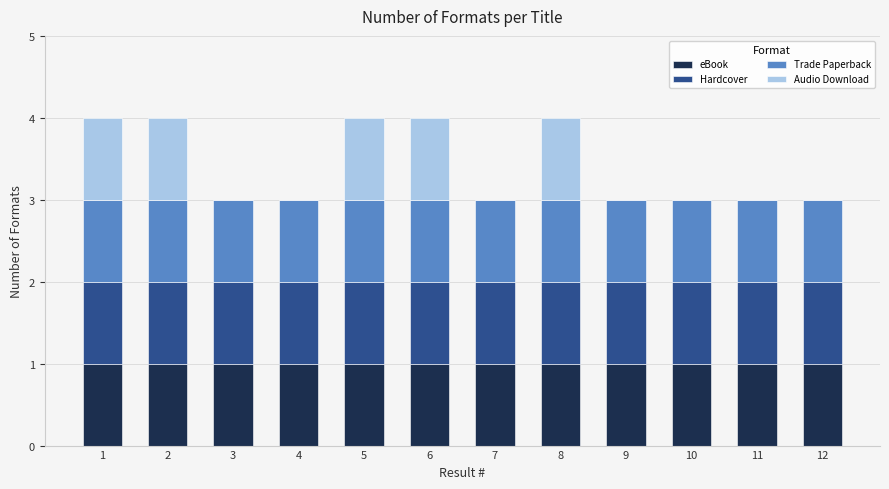

Are the bars grouped side by side (vs. stacked)?

No